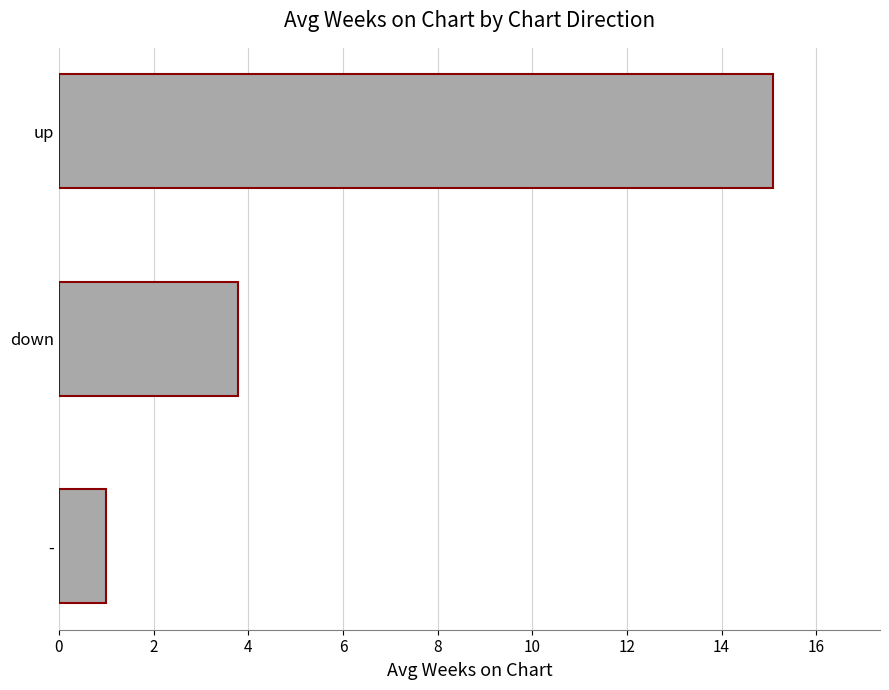

What is the average value?

6.6